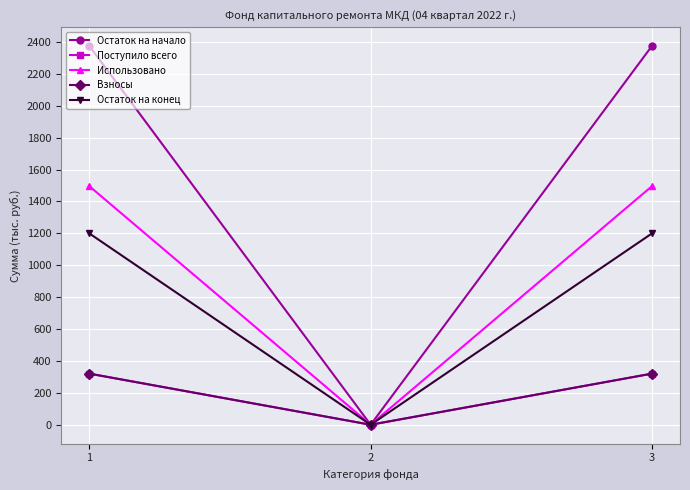

Reading right to left, extract all data points from this chart.

Остаток на начало: 3=2373.9	2=0.0	1=2373.9
Поступило всего: 3=320.3	2=0.0	1=320.3
Использовано: 3=1495.2	2=0.0	1=1495.2
Взносы: 3=320.3	2=0.0	1=320.3
Остаток на конец: 3=1199.0	2=0.0	1=1199.0